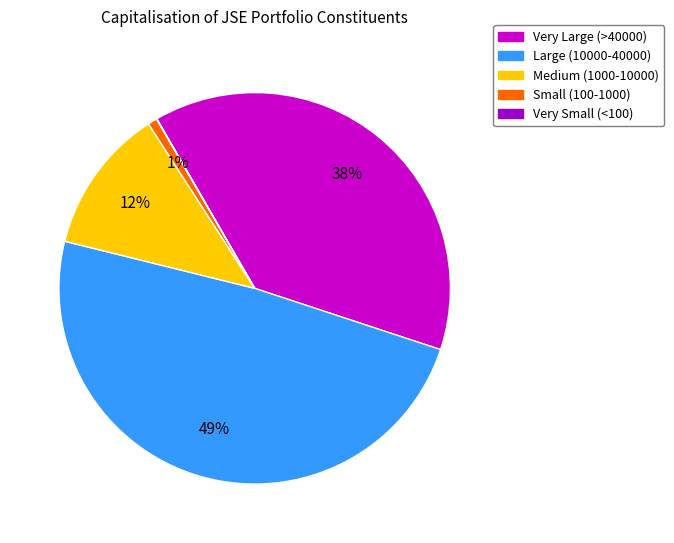

Do Very Large (>40000) and Small (100-1000) together represent more than half of the pie?

No